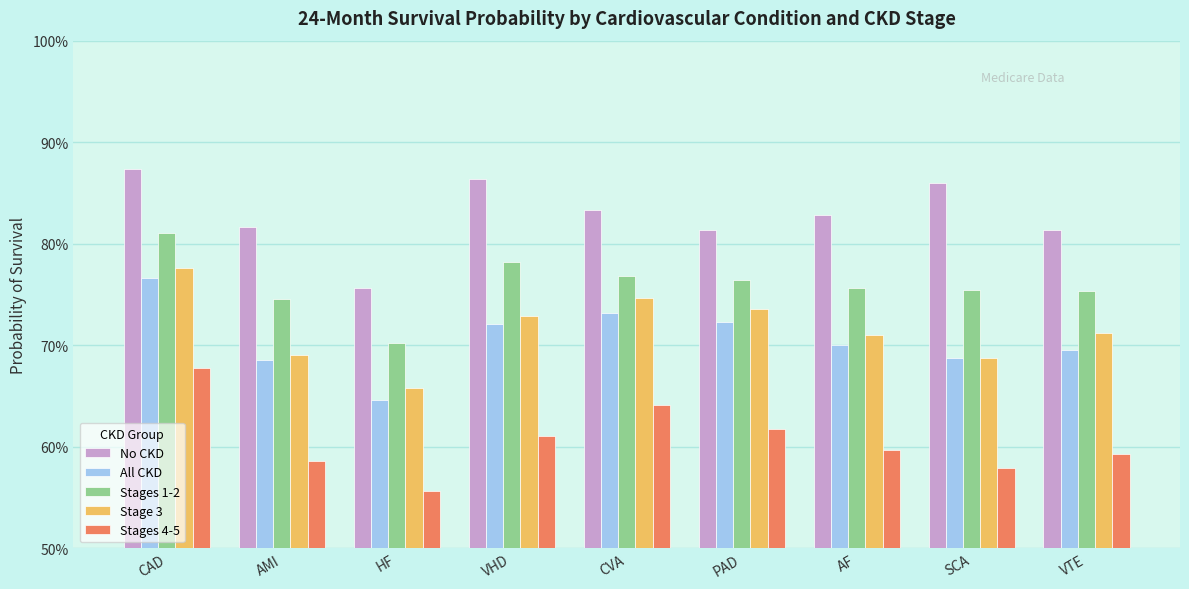

What is the difference between the All CKD values at CVA and VHD?

1.1